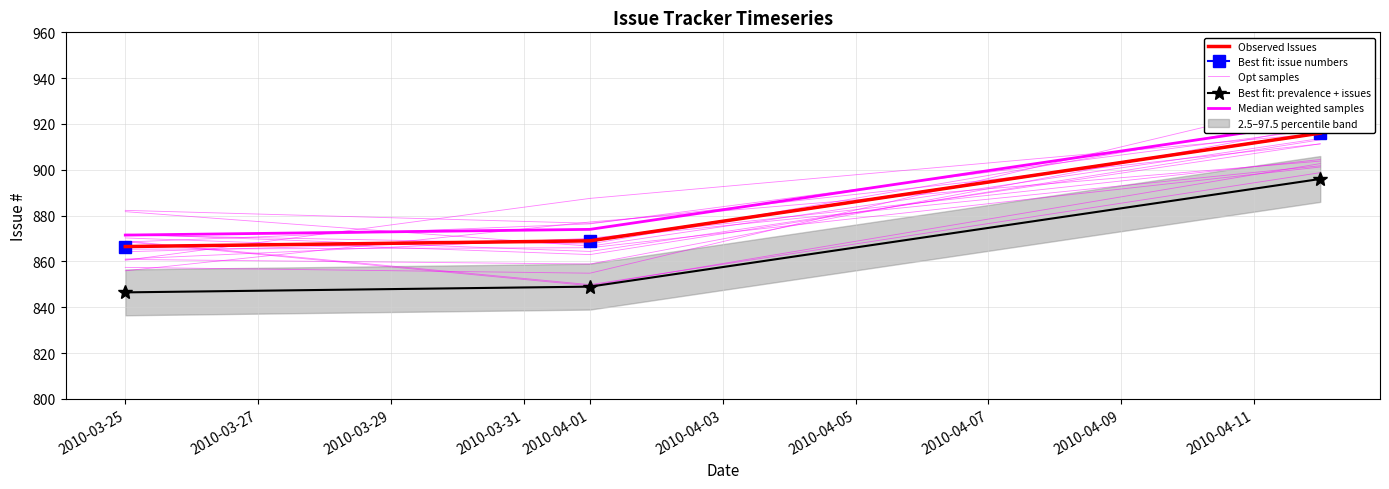

How many values in the Median weighted samples series exceed 874?

1